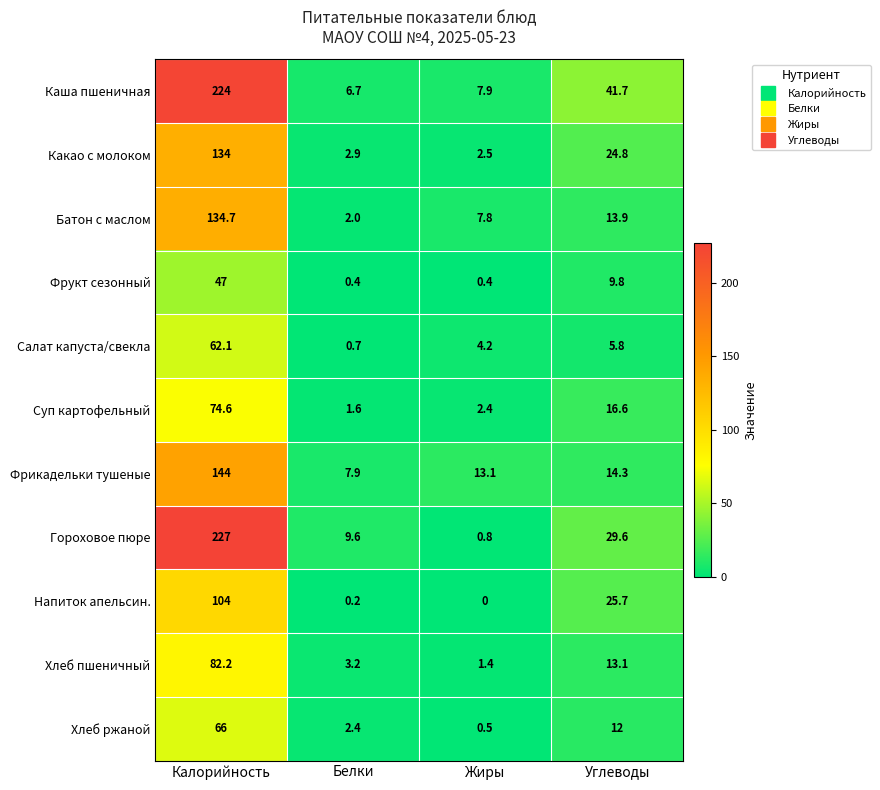

List the series in order of their peak value, highest first.

Гороховое пюре, Каша пшеничная, Фрикадельки тушеные, Батон с маслом, Какао с молоком, Напиток апельсин., Хлеб пшеничный, Суп картофельный, Хлеб ржаной, Салат капуста/свекла, Фрукт сезонный